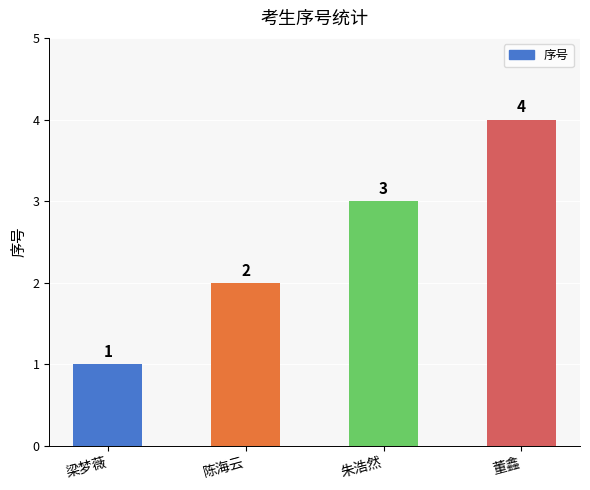

What is the label of the 3rd bar from the right?

陈海云